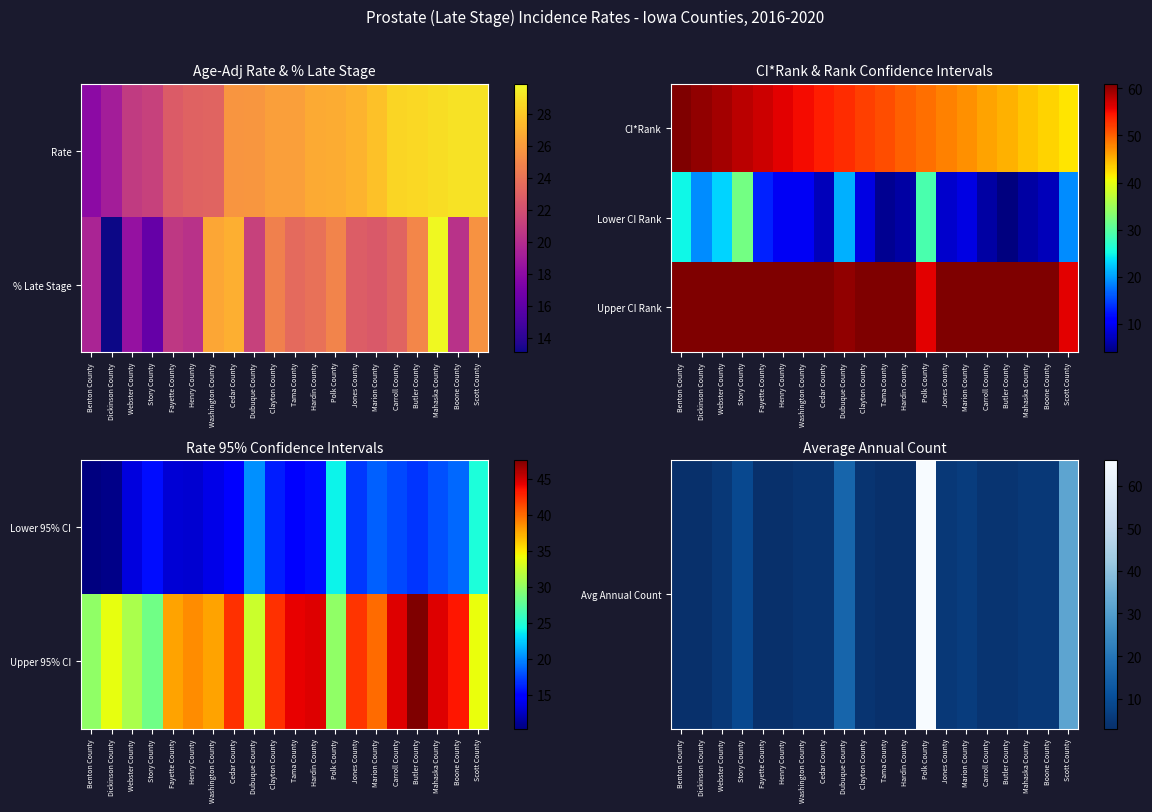

The Upper CI Rank series shows 61.0 at Boone County. True or false?

True